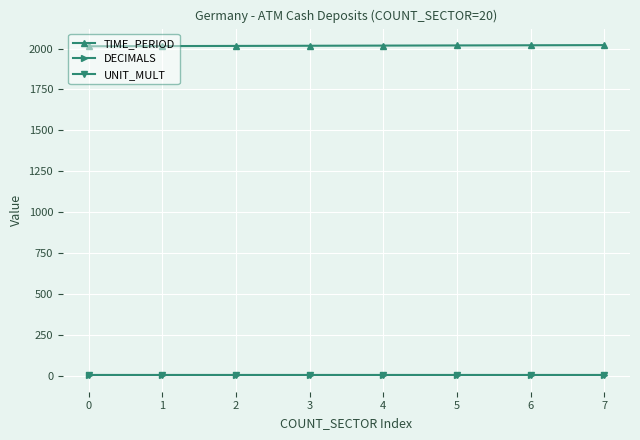

True or false: UNIT_MULT and TIME_PERIOD intersect in this chart.

False